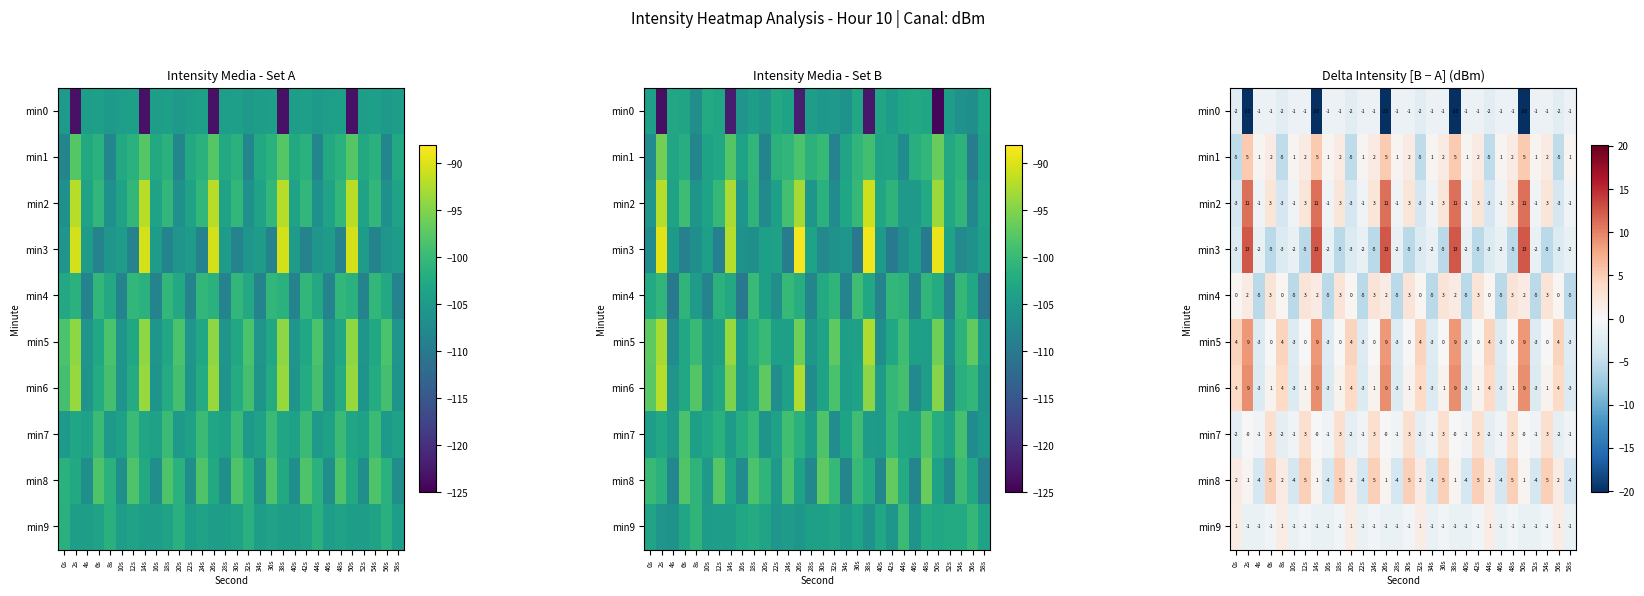

Is it true that min4 equals 2.8 at 50s?

False